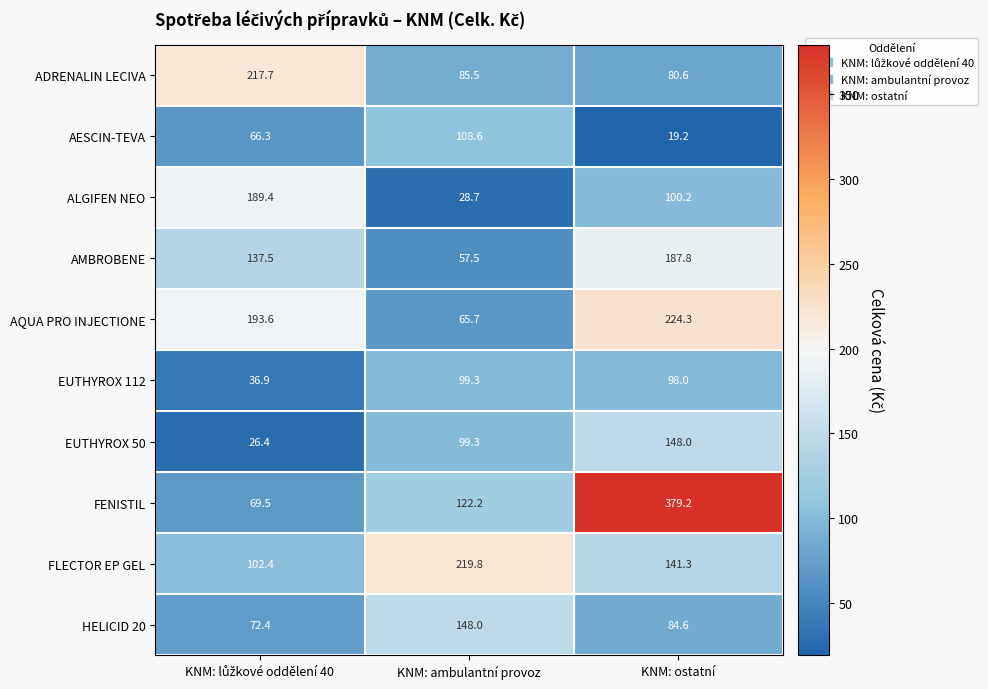

Which series has the largest total across all categories?

FENISTIL